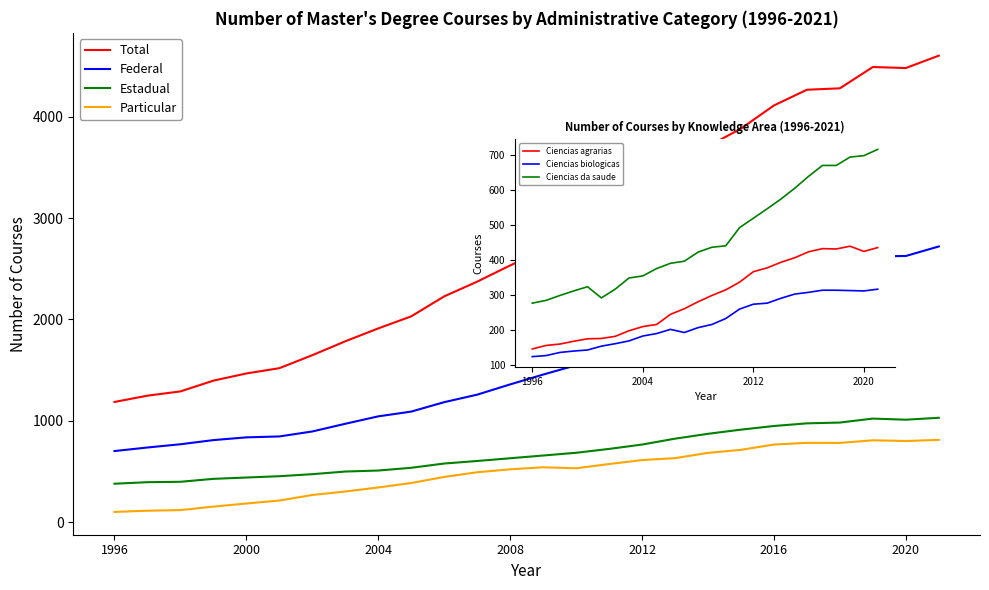

The Estadual series shows 1012 at 2020. True or false?

True